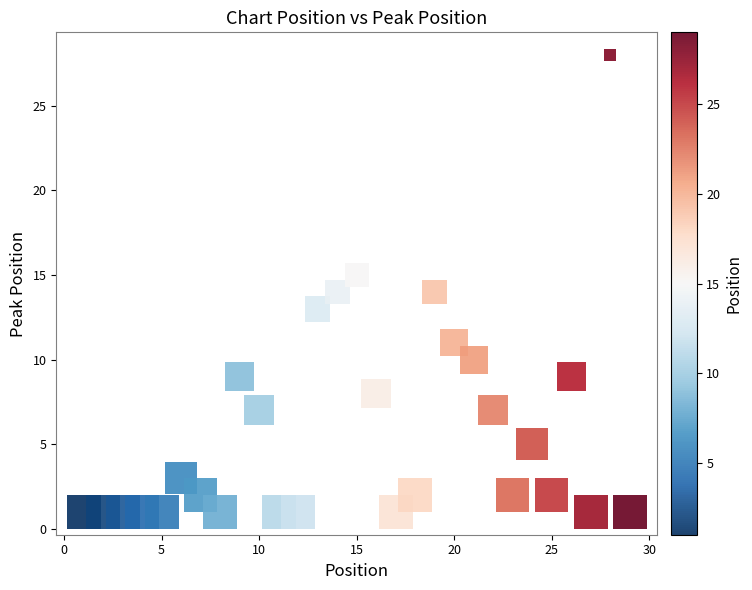

What is the range of X values (max minus min)?

28